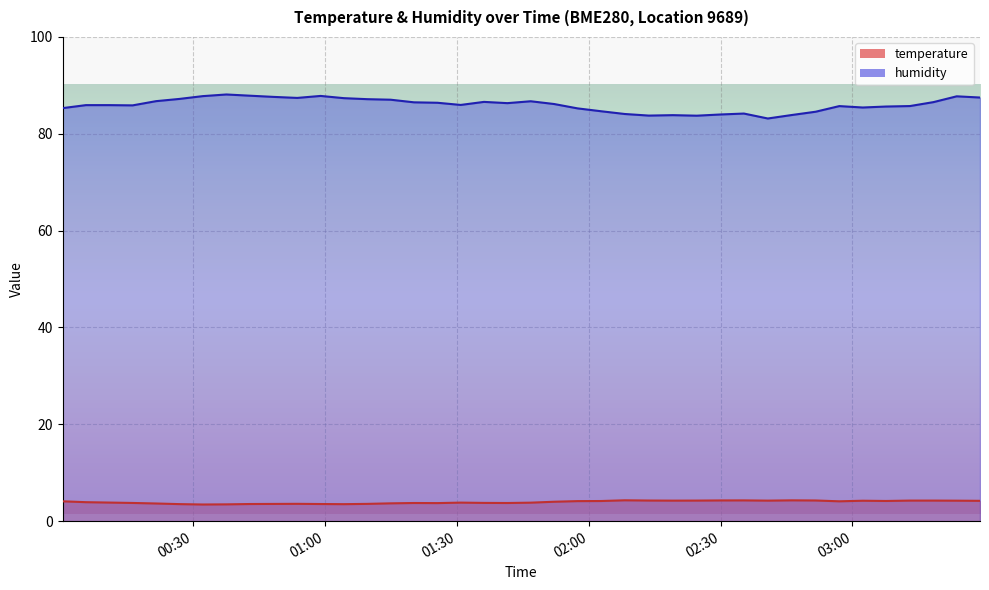

What is the difference between the maximum and second lowest values in the temperature series?

0.8